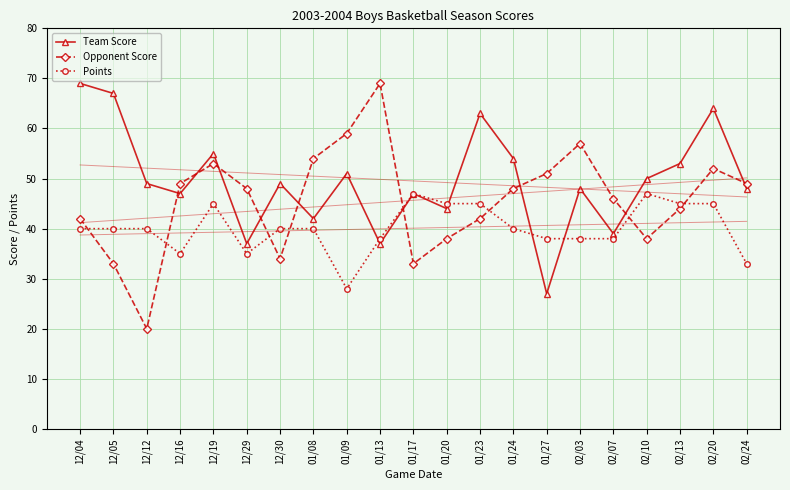

What position from the right is 12/12?

19